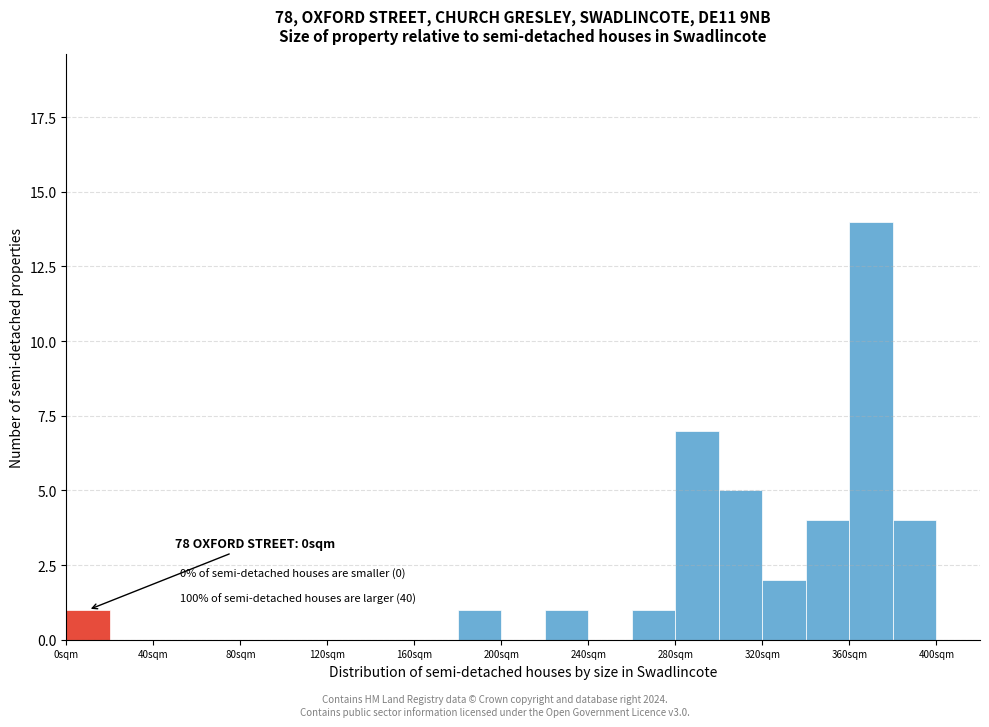

Which range on the x-axis has the tallest bar?

360 to 380